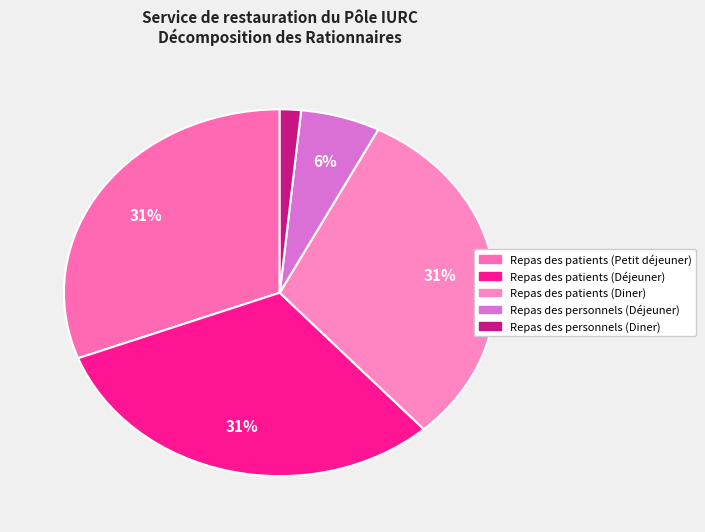

What percentage do Repas des patients (Diner) and Repas des personnels (Diner) together represent?

32.4%